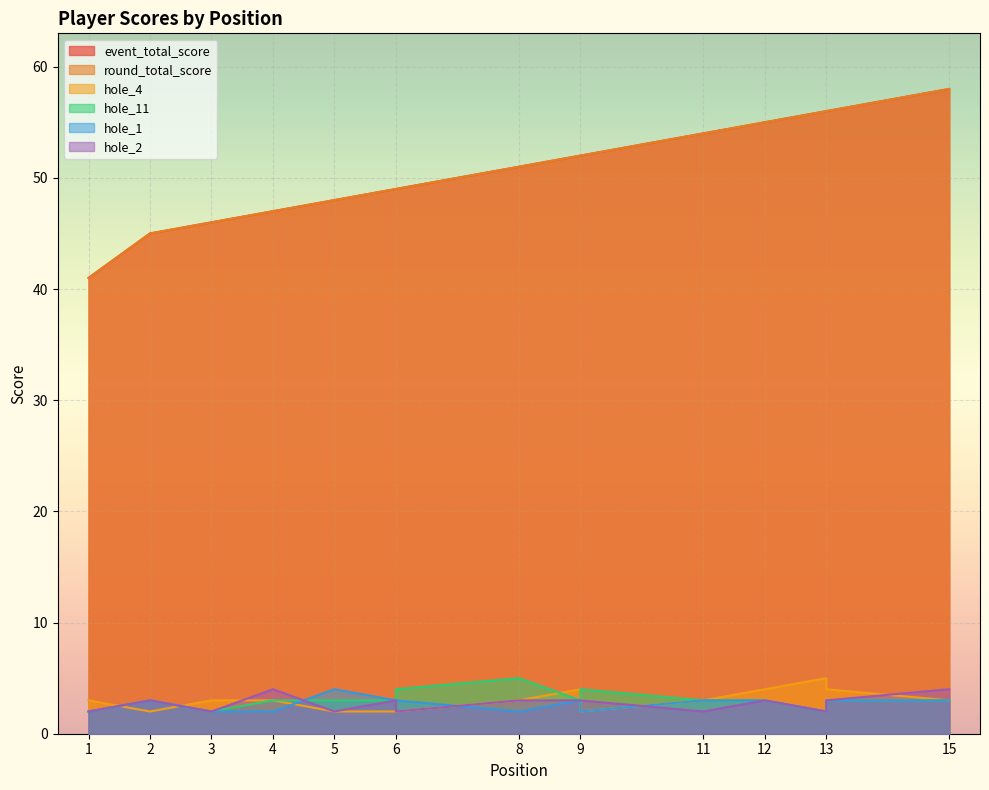

Between 6 and 15, which series saw the biggest shift?

event_total_score